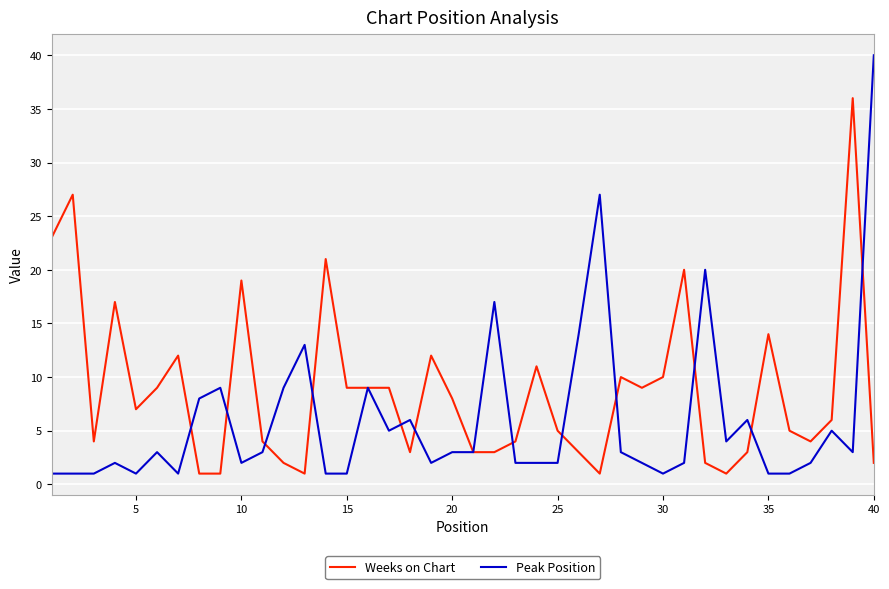

Which series has the largest range (max minus min)?

Peak Position